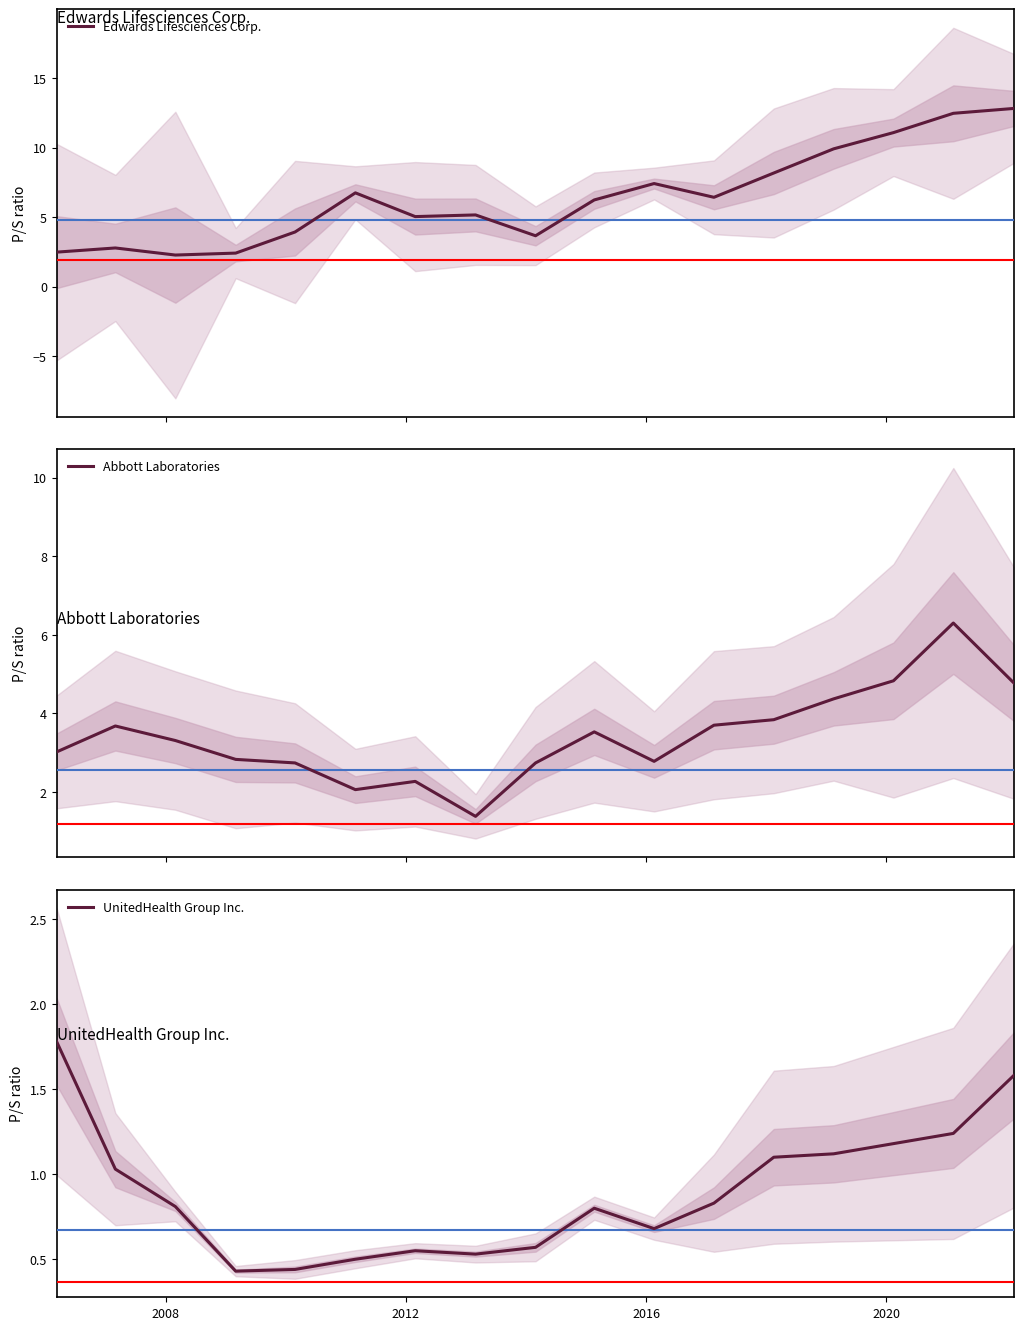

Is it true that UnitedHealth Group Inc. equals 1.9 at 12?

False